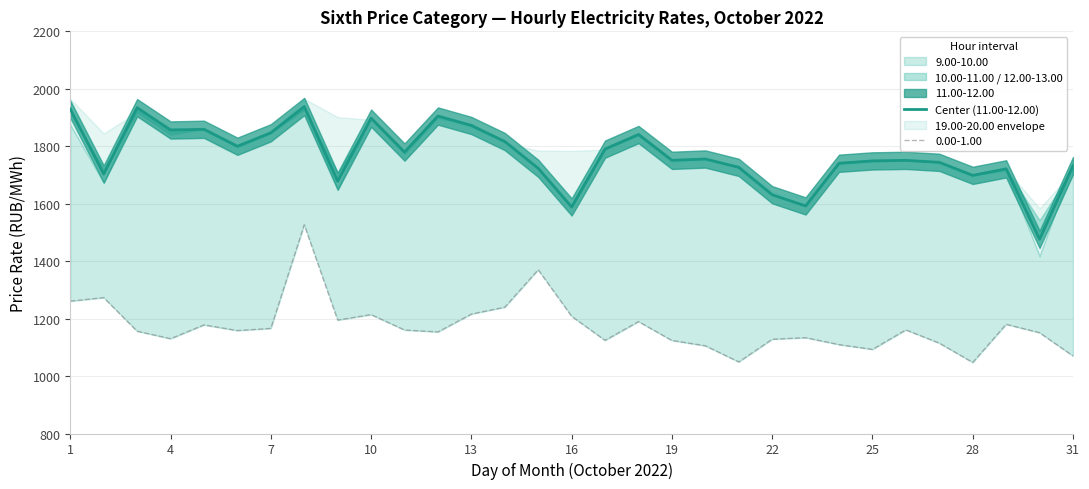

How many values are below 1750?

14